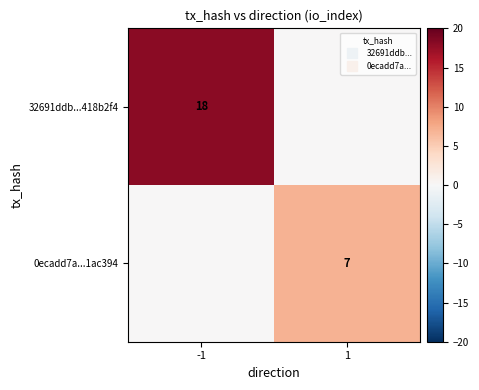

List the series in order of their overall mean, highest first.

32691ddb...418b2f4, 0ecadd7a...1ac394